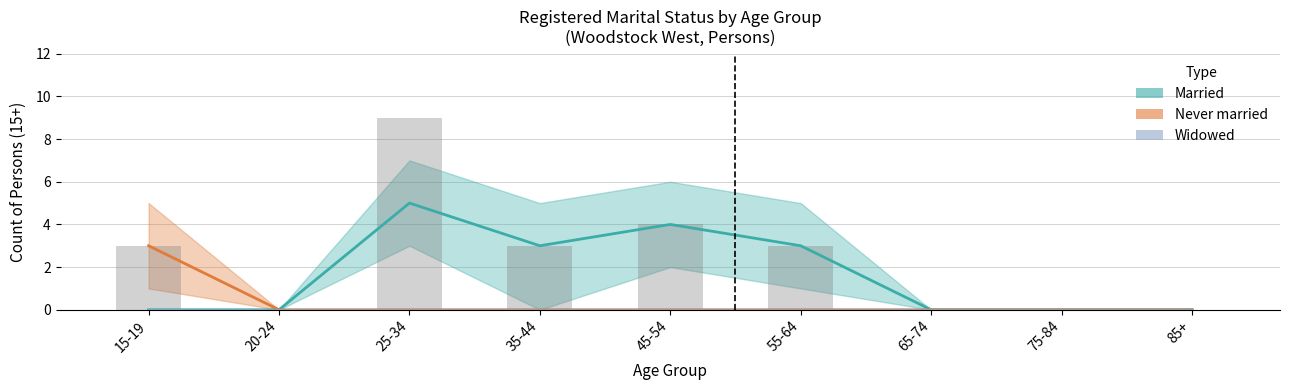

Which series has the largest range (max minus min)?

Married